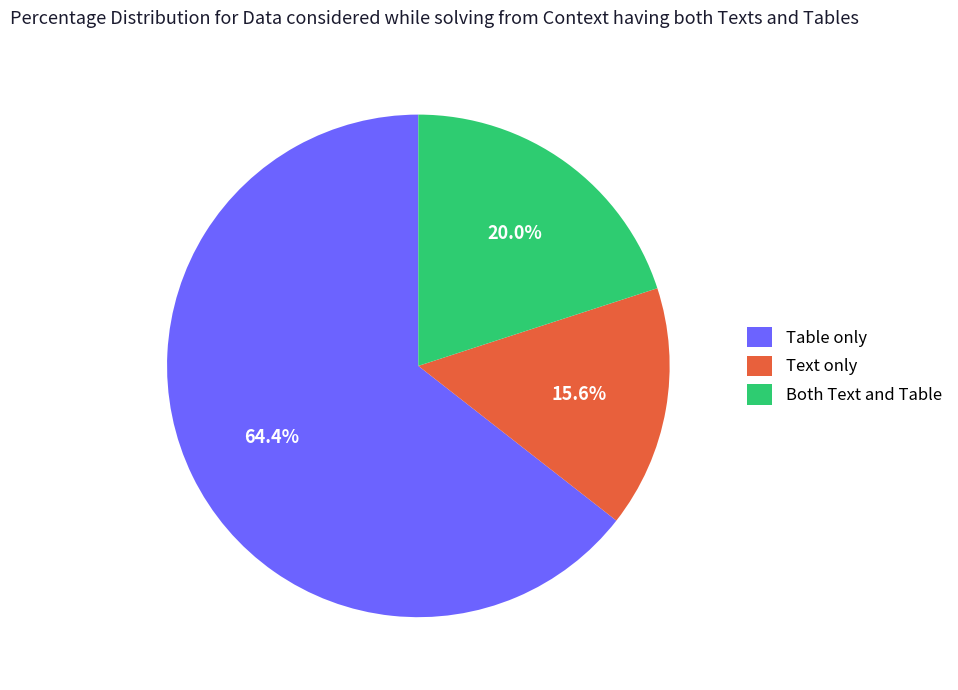

What is the smallest slice in the pie chart?

Text only